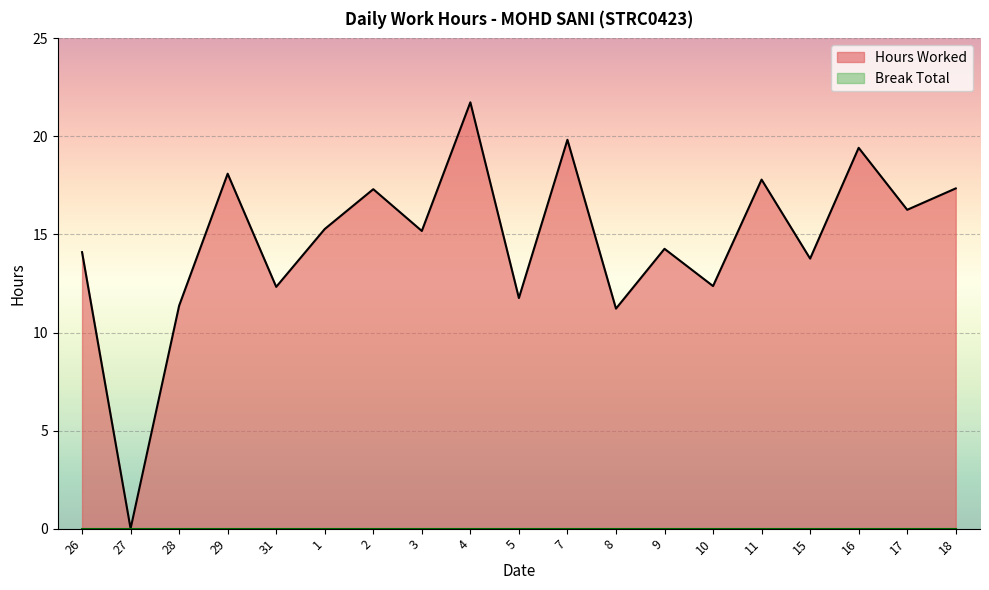

What is the label of the 7th point from the right?

9